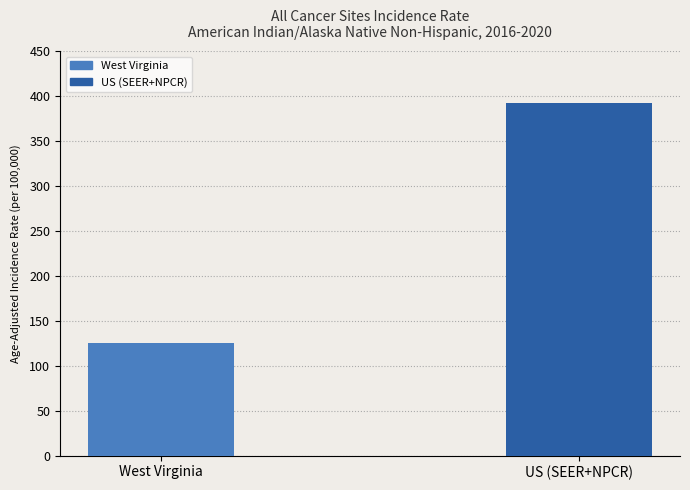

Rank the categories by value from lowest to highest.

West Virginia, US (SEER+NPCR)